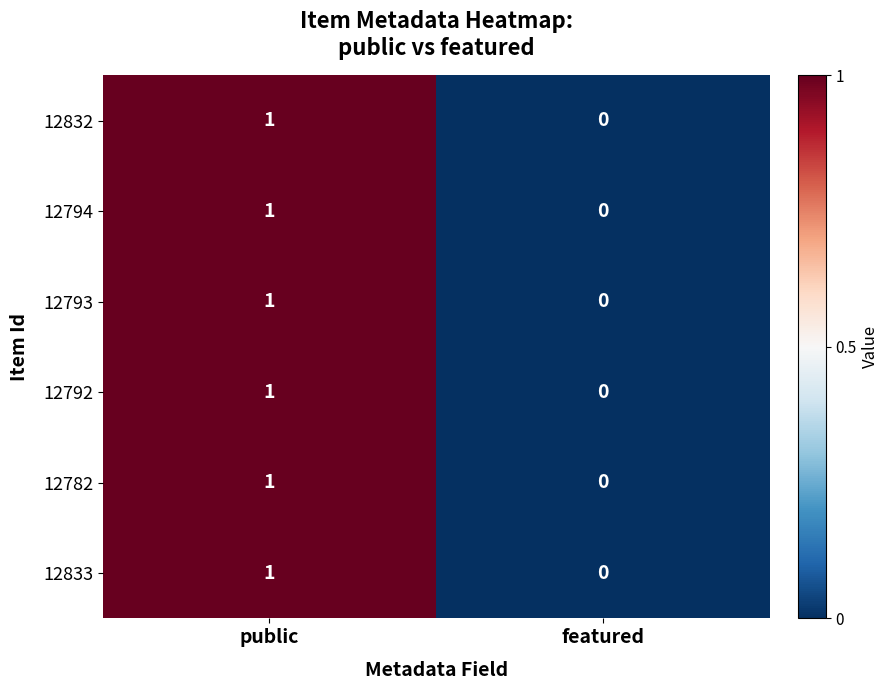

Is the value of 12782 at featured greater than the value of 12794 at public?

No